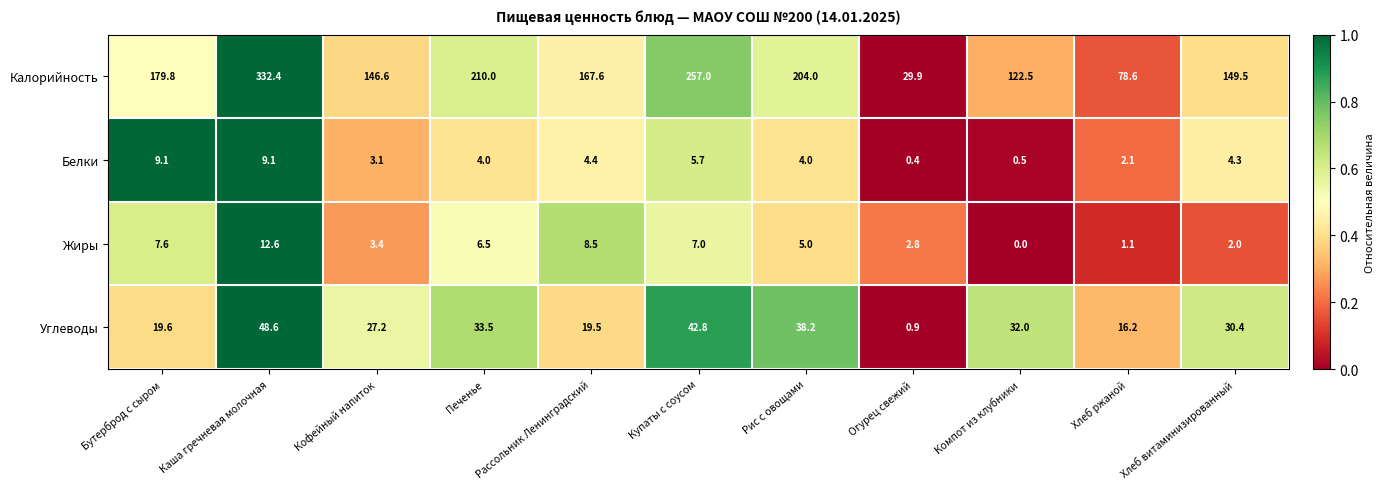

Which series changed the most between Каша гречневая молочная and Печенье?

Калорийность